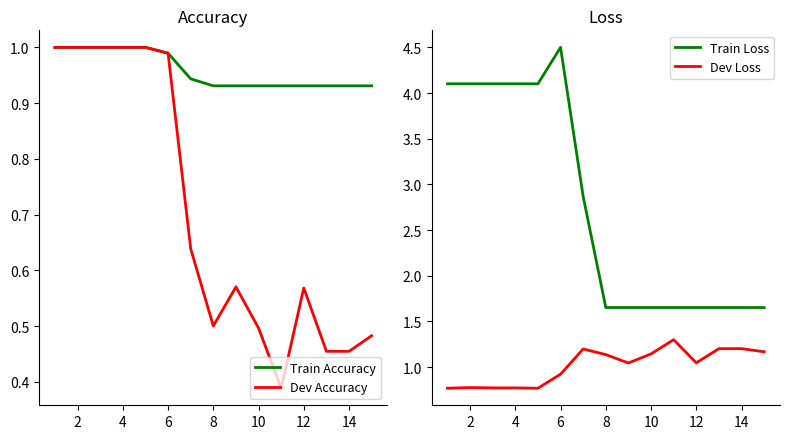

True or false: Dev Accuracy has a value of 0.1 at 10.

False